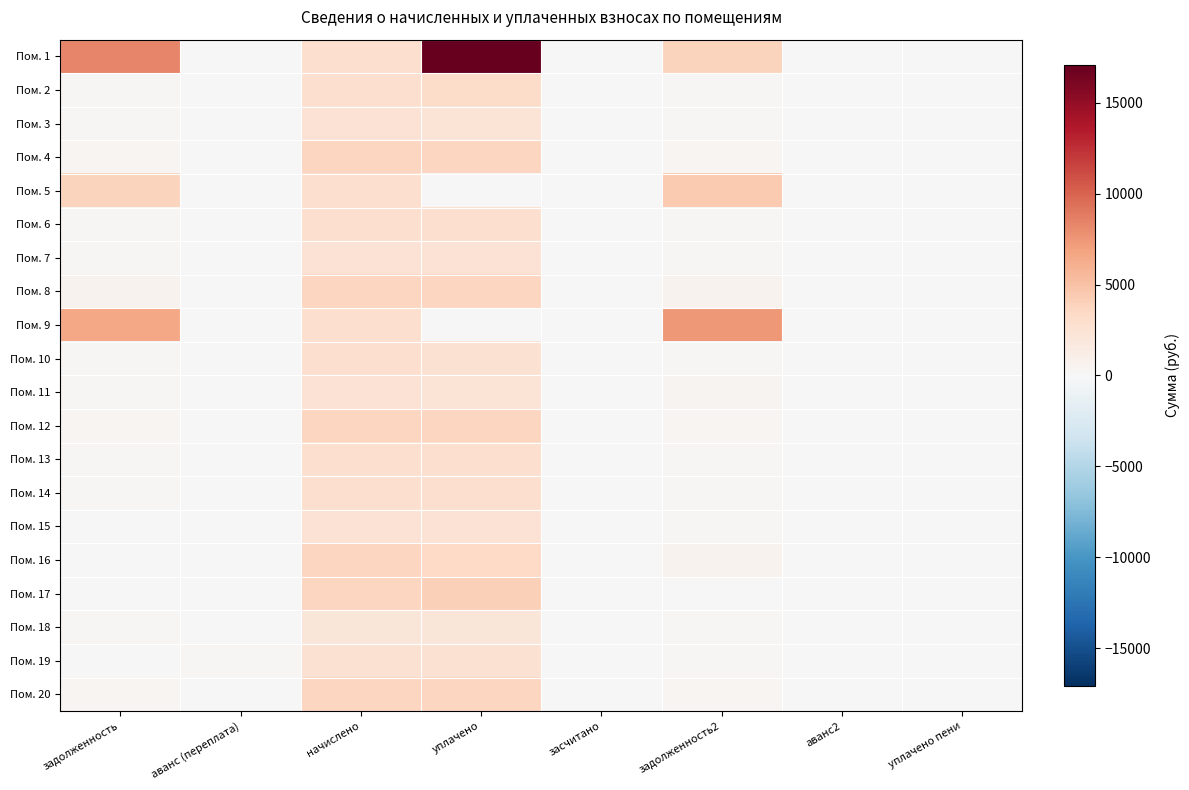

Reading left to right, what are all the values shown in this chart?

Пом. 1: задолженность=8322.0	аванс (переплата)=0.0	начислено=2830.2	уплачено=17070.8	засчитано=0.0	задолженность2=3784.1	аванс2=0.0	уплачено пени=0.0
Пом. 2: задолженность=242.2	аванс (переплата)=0.0	начислено=2906.5	уплачено=3146.7	засчитано=0.0	задолженность2=242.2	аванс2=0.0	уплачено пени=4.0
Пом. 3: задолженность=209.3	аванс (переплата)=0.0	начислено=2512.2	уплачено=2302.8	засчитано=0.0	задолженность2=209.3	аванс2=0.0	уплачено пени=0.0
Пом. 4: задолженность=307.9	аванс (переплата)=0.0	начислено=3695.2	уплачено=3695.1	засчитано=0.0	задолженность2=307.9	аванс2=0.0	уплачено пени=0.0
Пом. 5: задолженность=3805.5	аванс (переплата)=0.0	начислено=2830.2	уплачено=0.0	засчитано=0.0	задолженность2=4513.0	аванс2=0.0	уплачено пени=0.0
Пом. 6: задолженность=242.2	аванс (переплата)=0.0	начислено=2906.5	уплачено=2906.3	засчитано=0.0	задолженность2=241.6	аванс2=0.0	уплачено пени=0.0
Пом. 7: задолженность=208.4	аванс (переплата)=0.0	начислено=2512.2	уплачено=2513.1	засчитано=0.0	задолженность2=208.5	аванс2=0.0	уплачено пени=0.0
Пом. 8: задолженность=623.5	аванс (переплата)=0.0	начислено=3695.2	уплачено=3699.3	засчитано=0.0	задолженность2=623.5	аванс2=0.0	уплачено пени=0.0
Пом. 9: задолженность=6663.2	аванс (переплата)=0.0	начислено=2830.2	уплачено=0.0	засчитано=0.0	задолженность2=7370.7	аванс2=0.0	уплачено пени=0.0
Пом. 10: задолженность=242.2	аванс (переплата)=0.0	начислено=2906.5	уплачено=2664.3	засчитано=0.0	задолженность2=242.2	аванс2=0.0	уплачено пени=0.0
Пом. 11: задолженность=209.3	аванс (переплата)=0.0	начислено=2512.2	уплачено=2302.5	засчитано=0.0	задолженность2=418.4	аванс2=0.0	уплачено пени=0.0
Пом. 12: задолженность=307.9	аванс (переплата)=0.0	начислено=3695.2	уплачено=3695.2	засчитано=0.0	задолженность2=307.9	аванс2=0.0	уплачено пени=0.0
Пом. 13: задолженность=234.9	аванс (переплата)=0.0	начислено=2830.2	уплачено=2829.3	засчитано=0.0	задолженность2=235.8	аванс2=0.0	уплачено пени=0.0
Пом. 14: задолженность=242.4	аванс (переплата)=0.0	начислено=2906.5	уплачено=2906.7	засчитано=0.0	задолженность2=242.1	аванс2=0.0	уплачено пени=0.0
Пом. 15: задолженность=0.0	аванс (переплата)=0.8	начислено=2512.2	уплачено=2513.5	засчитано=0.0	задолженность2=208.6	аванс2=0.0	уплачено пени=0.0
Пом. 16: задолженность=0.0	аванс (переплата)=3.5	начислено=3695.2	уплачено=3387.2	засчитано=0.0	задолженность2=615.9	аванс2=0.0	уплачено пени=0.8
Пом. 17: задолженность=0.0	аванс (переплата)=0.0	начислено=3695.2	уплачено=4003.1	засчитано=0.0	задолженность2=0.0	аванс2=0.0	уплачено пени=0.0
Пом. 18: задолженность=170.1	аванс (переплата)=0.0	начислено=2041.6	уплачено=2041.6	засчитано=0.0	задолженность2=170.1	аванс2=0.0	уплачено пени=0.0
Пом. 19: задолженность=0.0	аванс (переплата)=219.4	начислено=2633.0	уплачено=2633.0	засчитано=0.0	задолженность2=219.4	аванс2=0.0	уплачено пени=0.0
Пом. 20: задолженность=307.9	аванс (переплата)=0.0	начислено=3695.2	уплачено=3695.2	засчитано=0.0	задолженность2=307.9	аванс2=0.0	уплачено пени=0.0